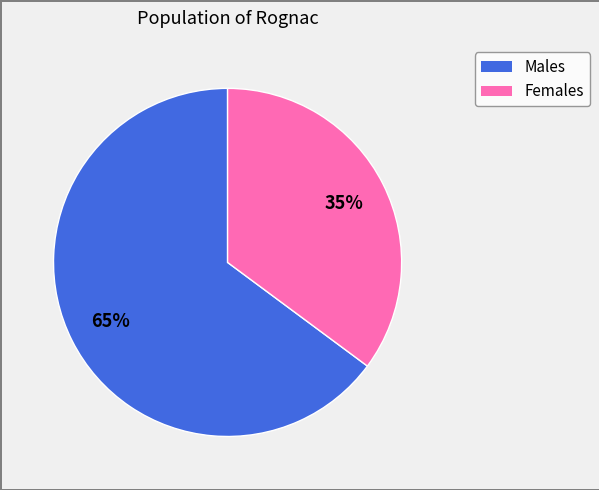

Is there a majority slice in this chart?

Yes